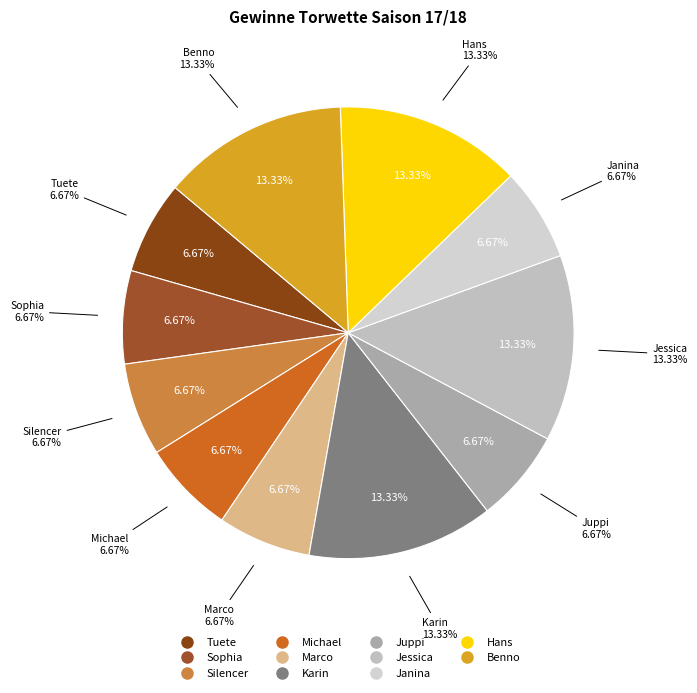

To the nearest percent, what portion does Tuete represent?

7%